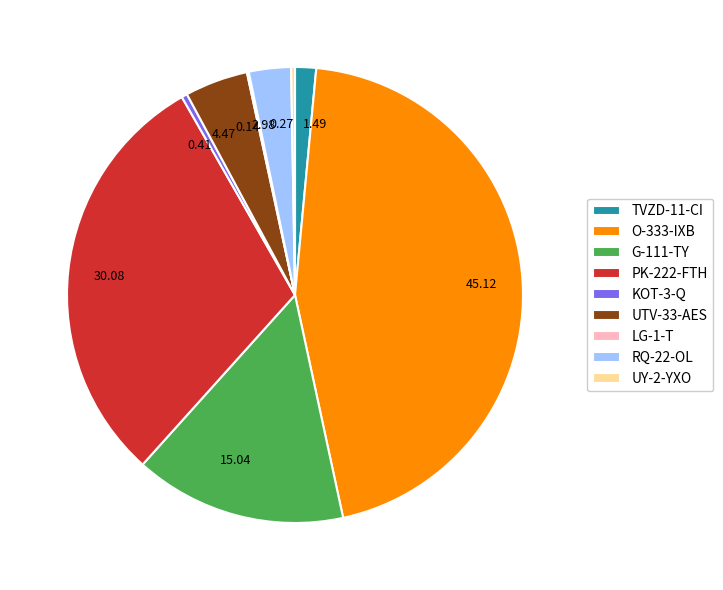

Is G-111-TY the majority of the pie?

No